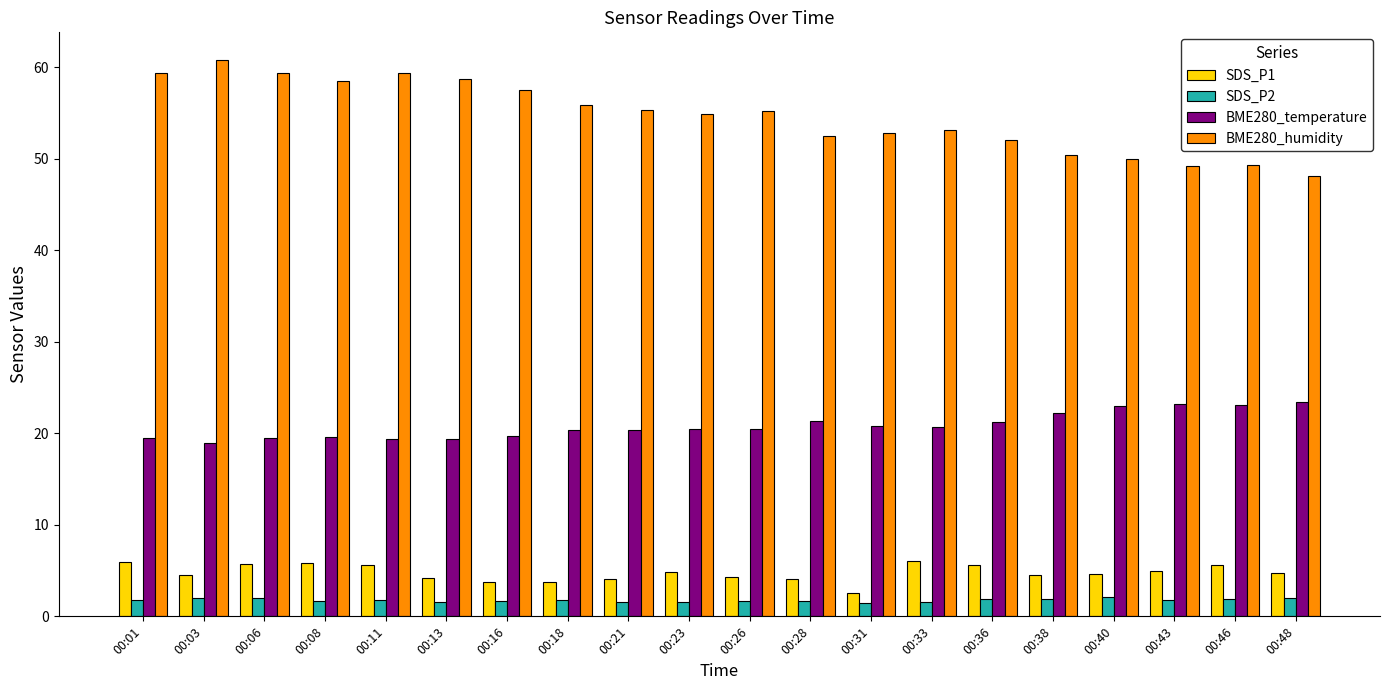

What is the minimum value for SDS_P2?

1.5